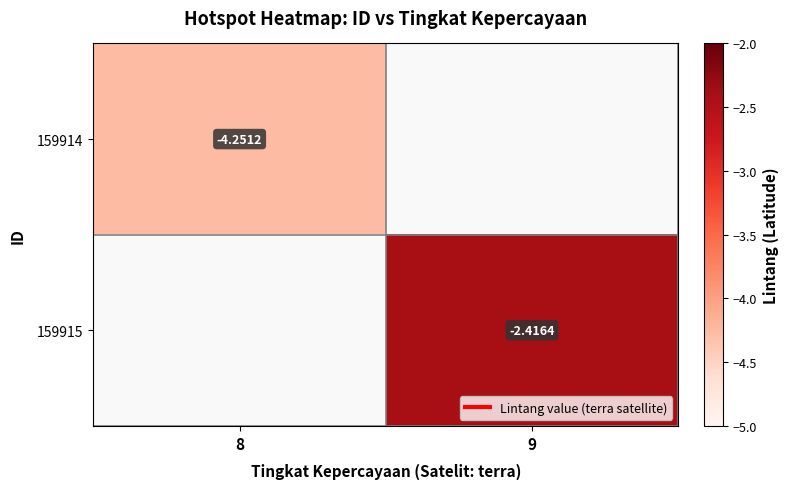

Rank the series by their average value, from lowest to highest.

159914, 159915